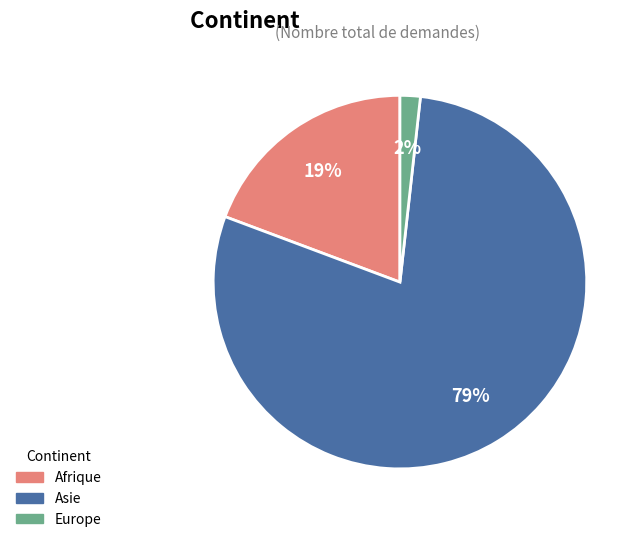

Between Europe and Asie, which is larger?

Asie